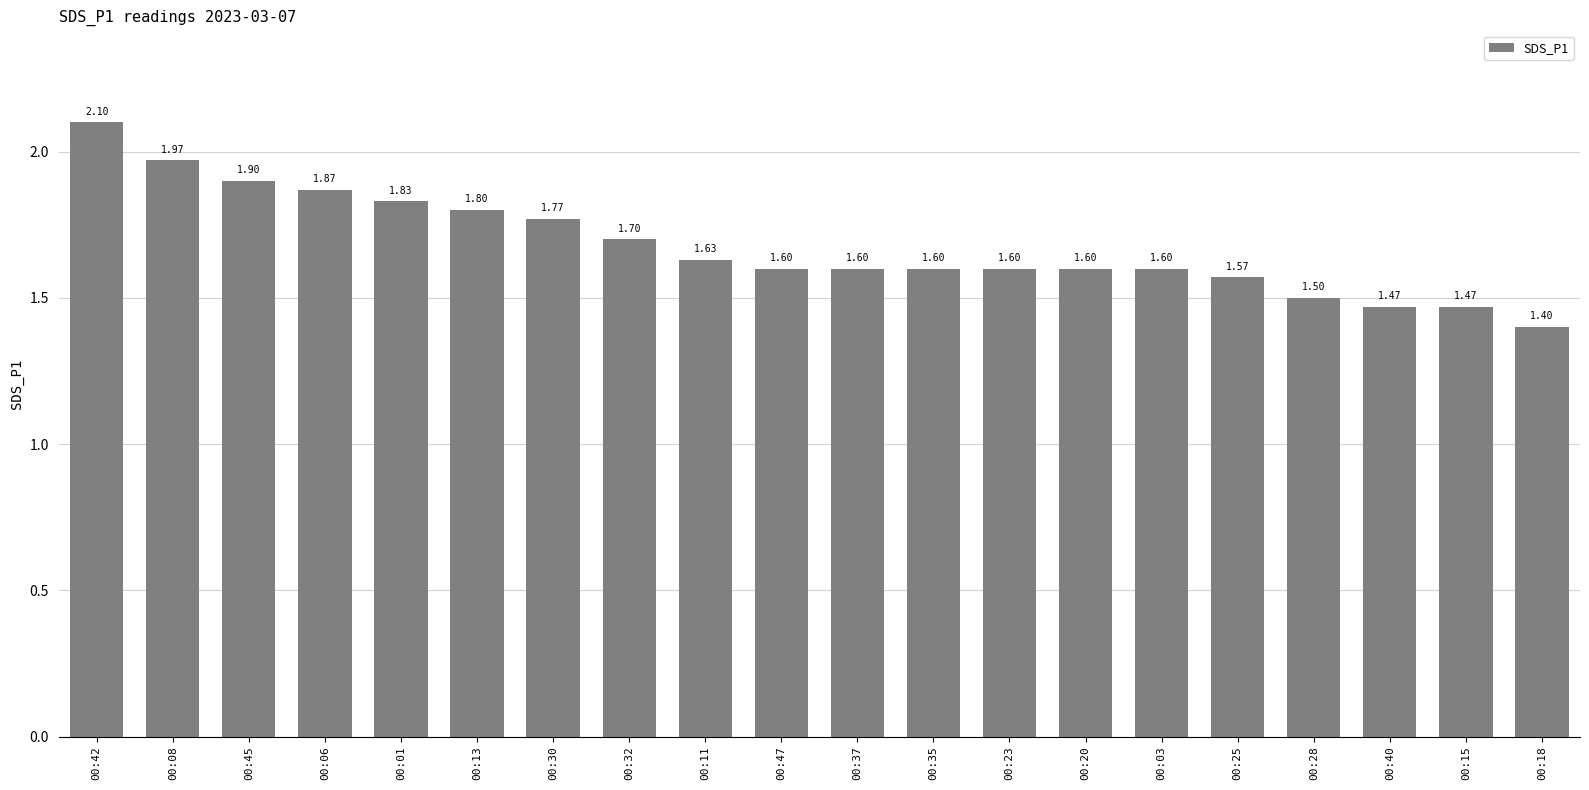

How many bars are there in total?

20